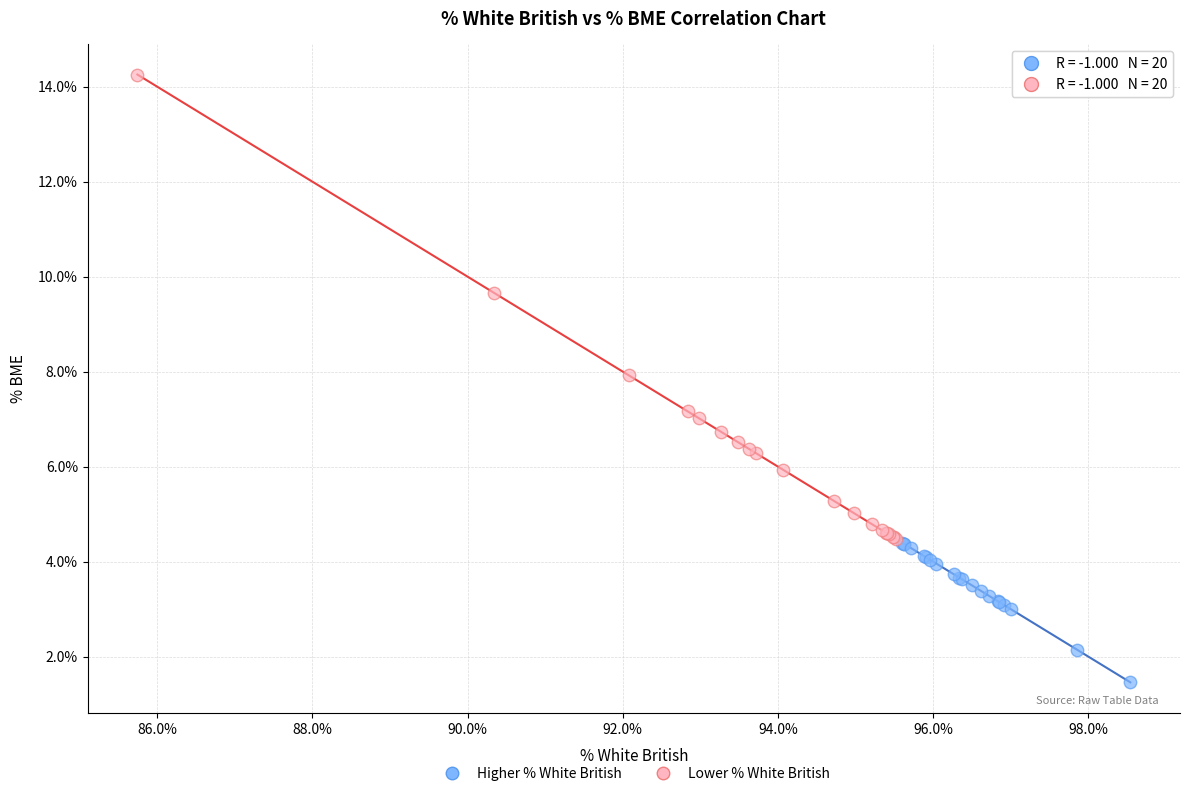

Which series reaches the minimum Y coordinate?

Higher % White British